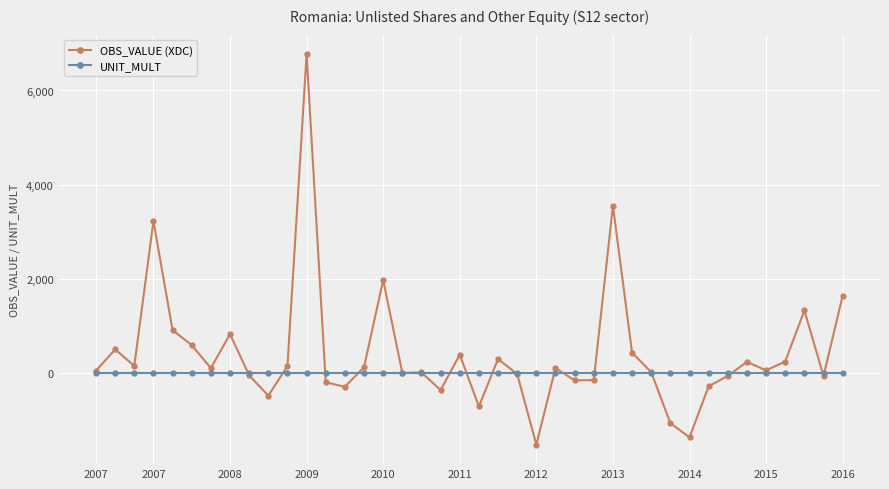

What is the smallest value displayed?

-1512.1